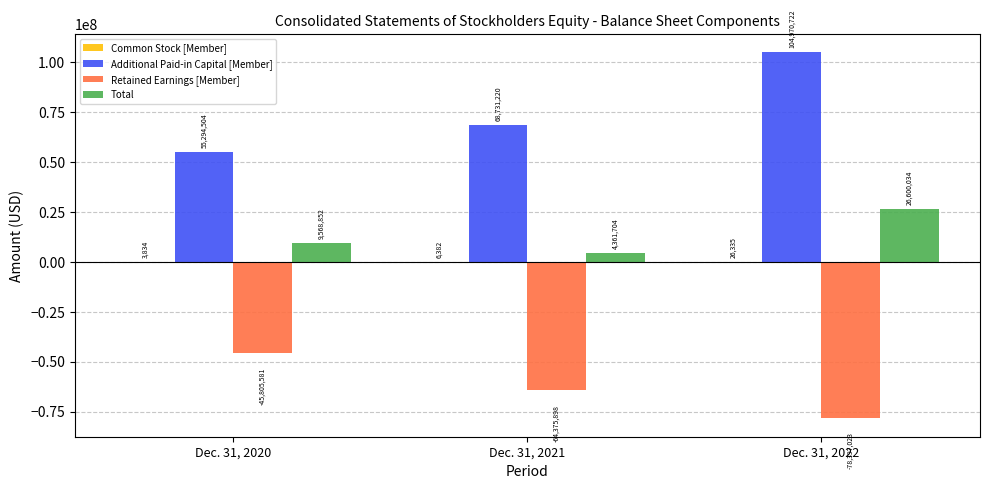

At which label is Additional Paid-in Capital [Member] closest to 80132613?

Dec. 31, 2021